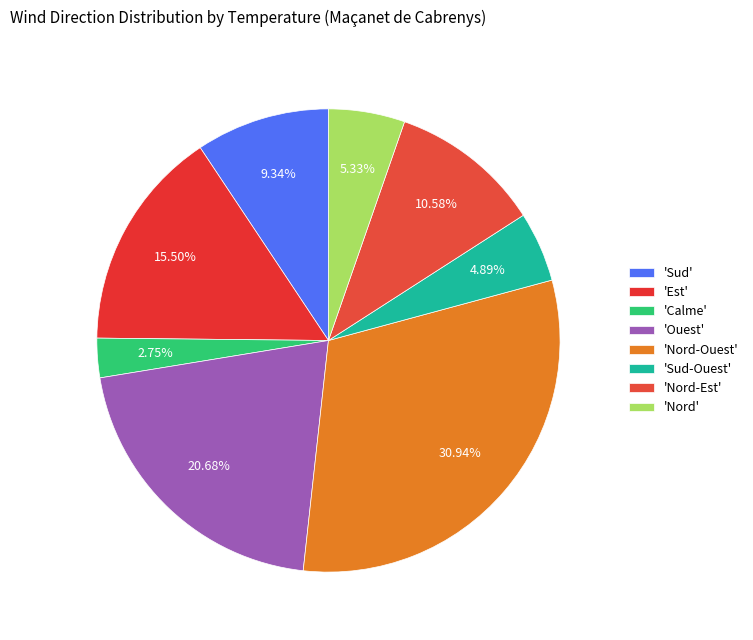

To the nearest percent, what is the average slice percentage?

12%